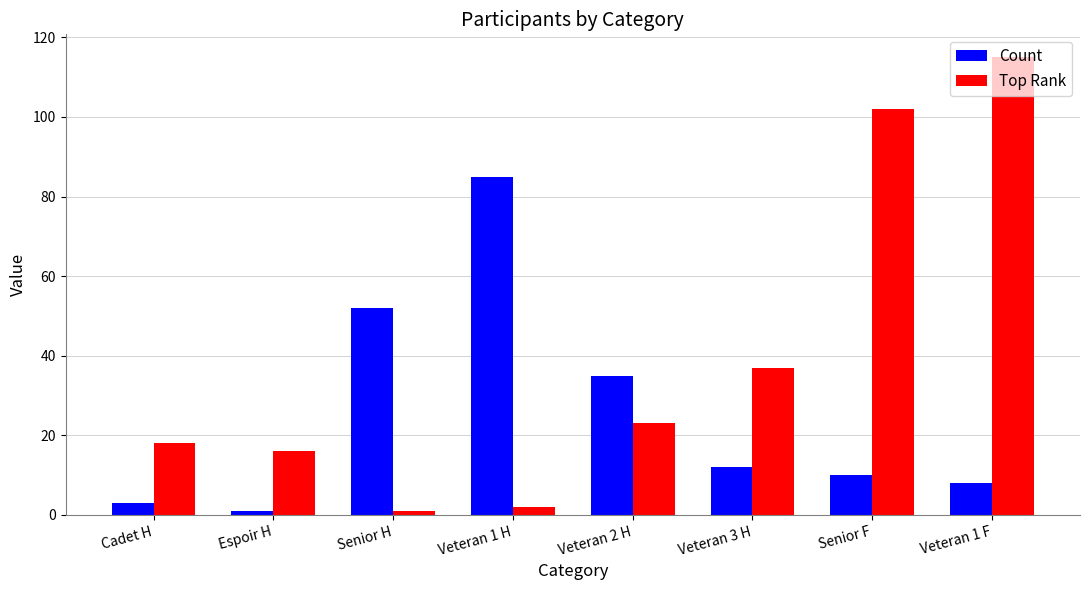

Which series has the largest total across all categories?

Top Rank